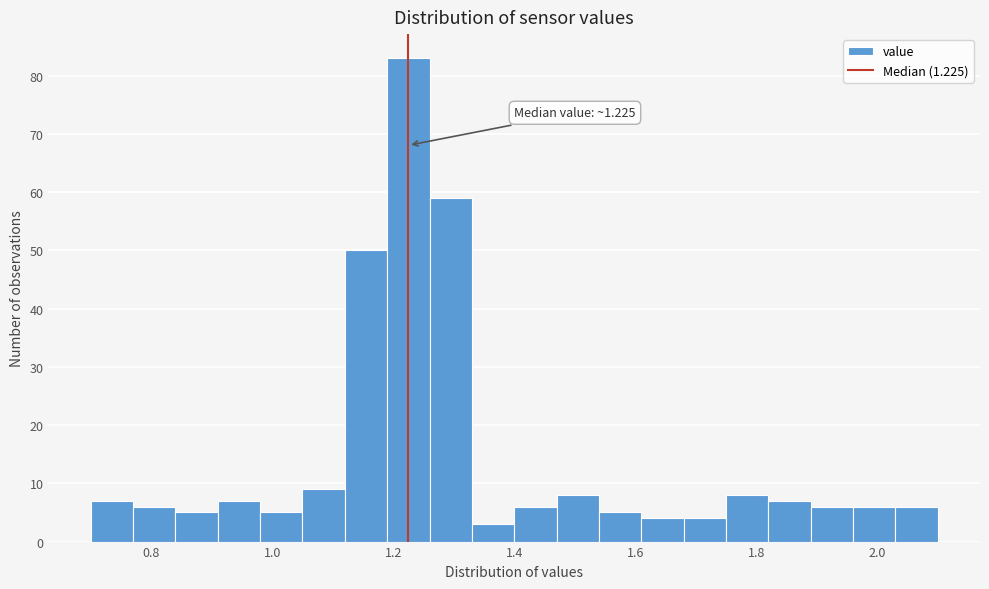

Read against the x-axis, roughly where is the centre of the tallest bar?

1.22